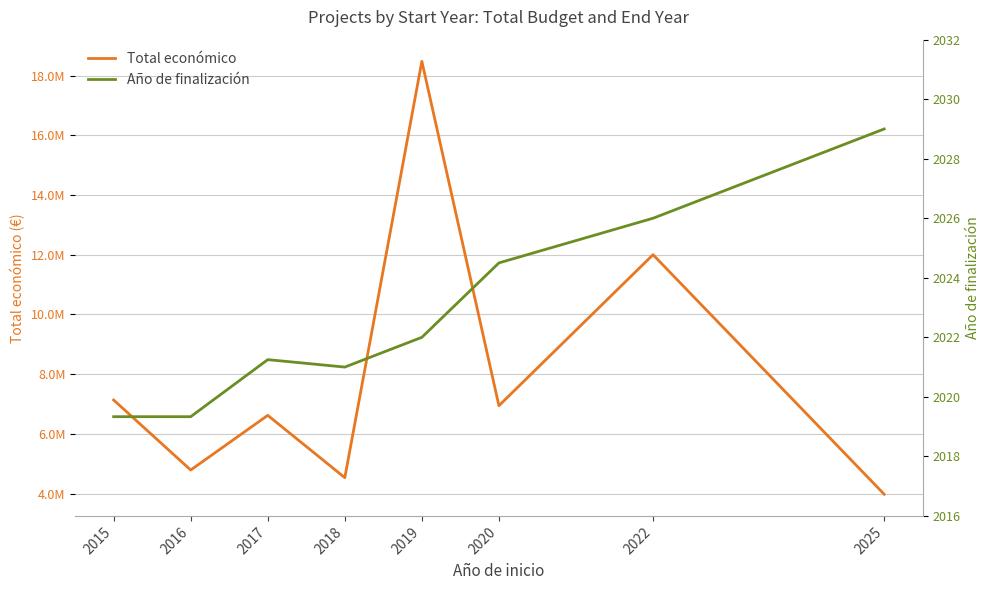

What is the sum of all Año de finalización values?

16182.4